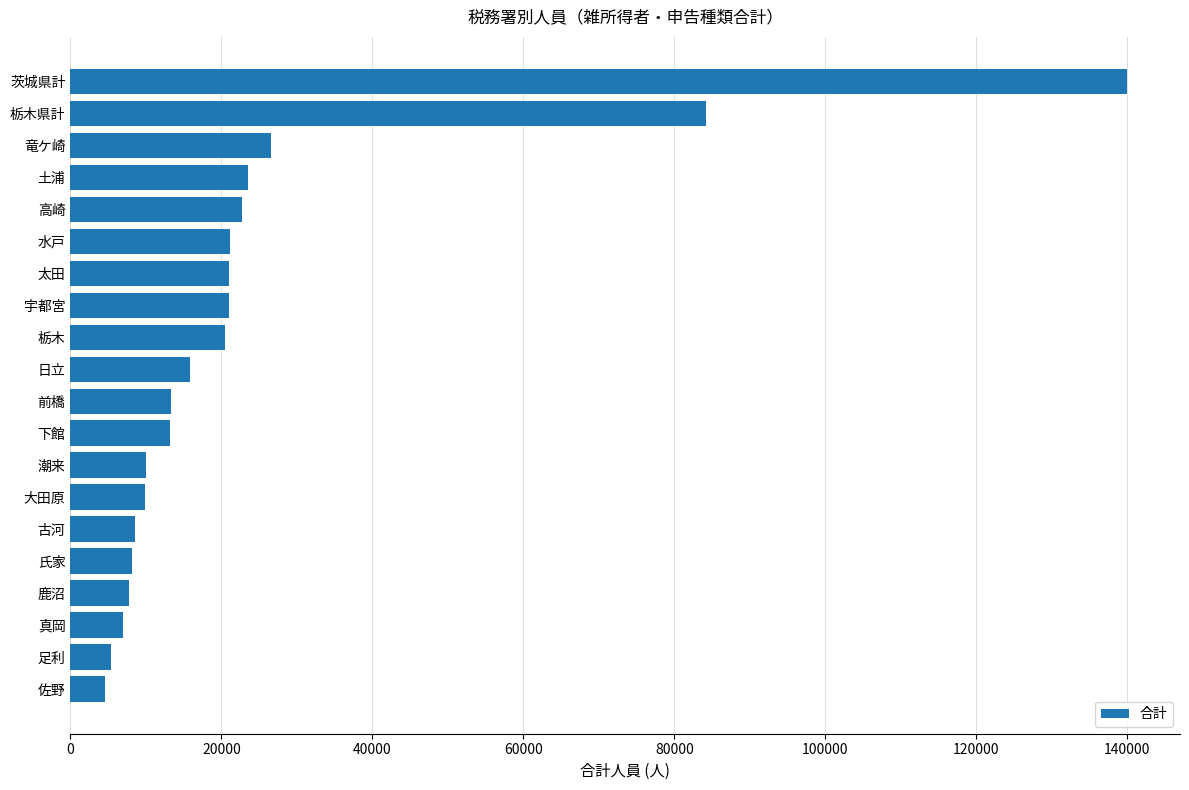

What is the maximum value shown in the chart?

139986